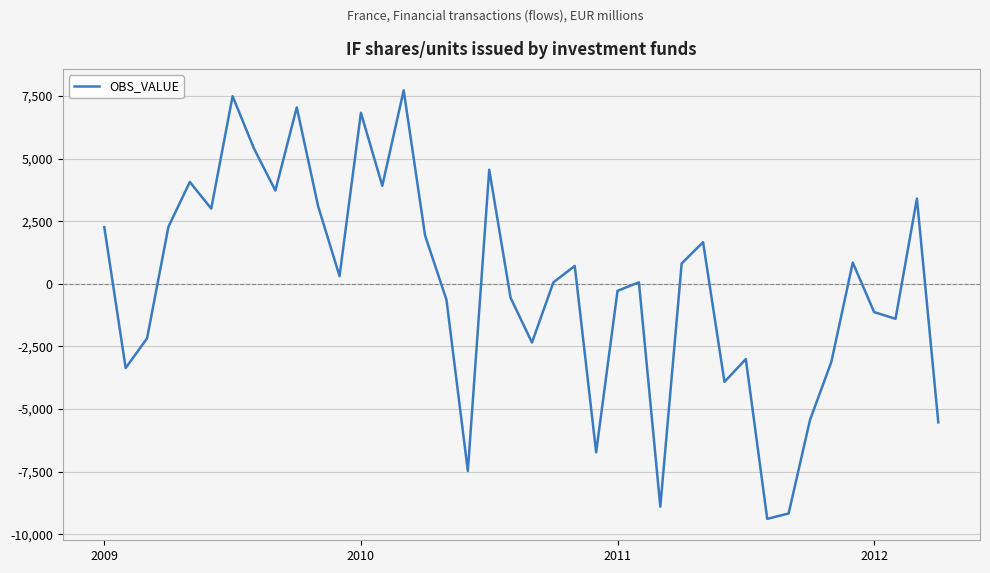

What is the minimum value shown in the chart?

-9382